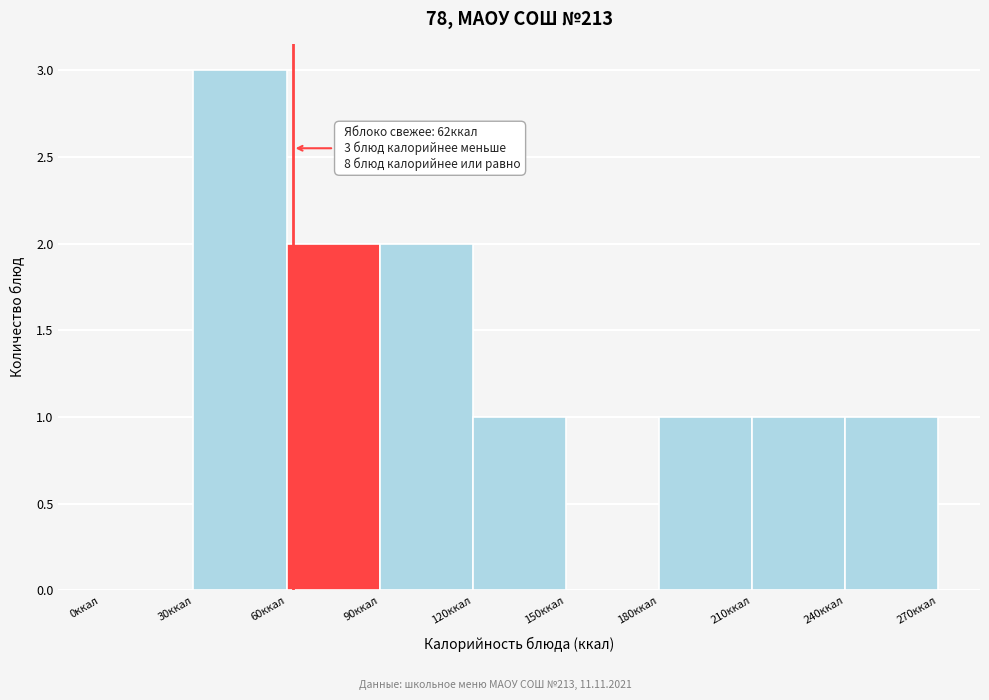

Which range on the x-axis has the tallest bar?

30 to 60